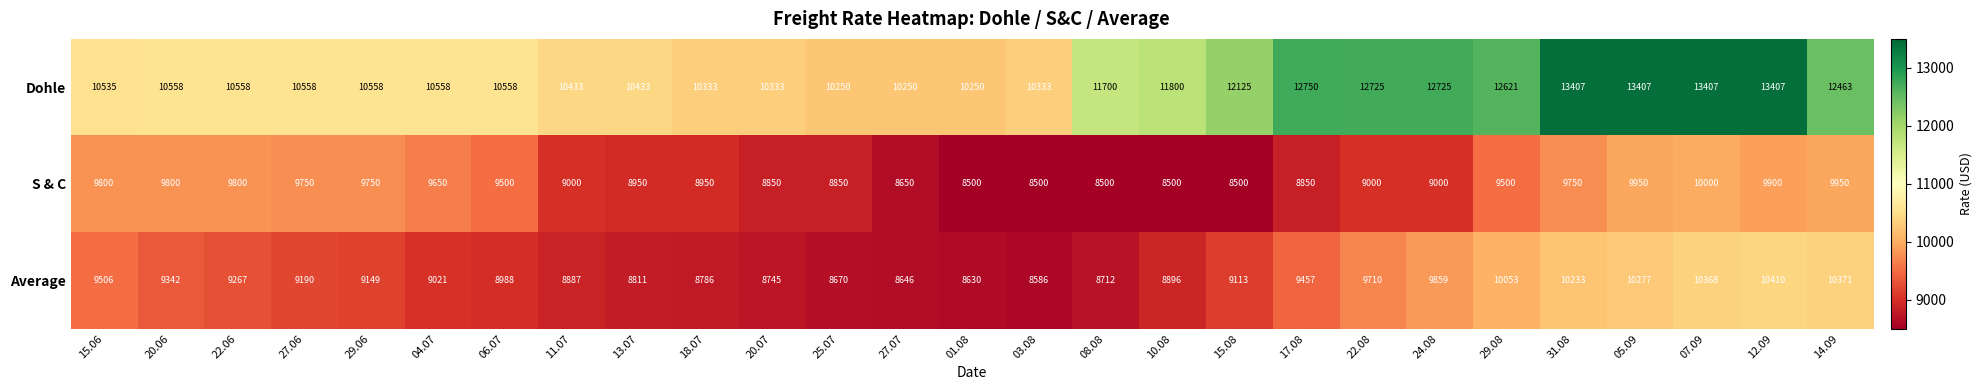

List the series in order of their peak value, lowest first.

S & C, Average, Dohle